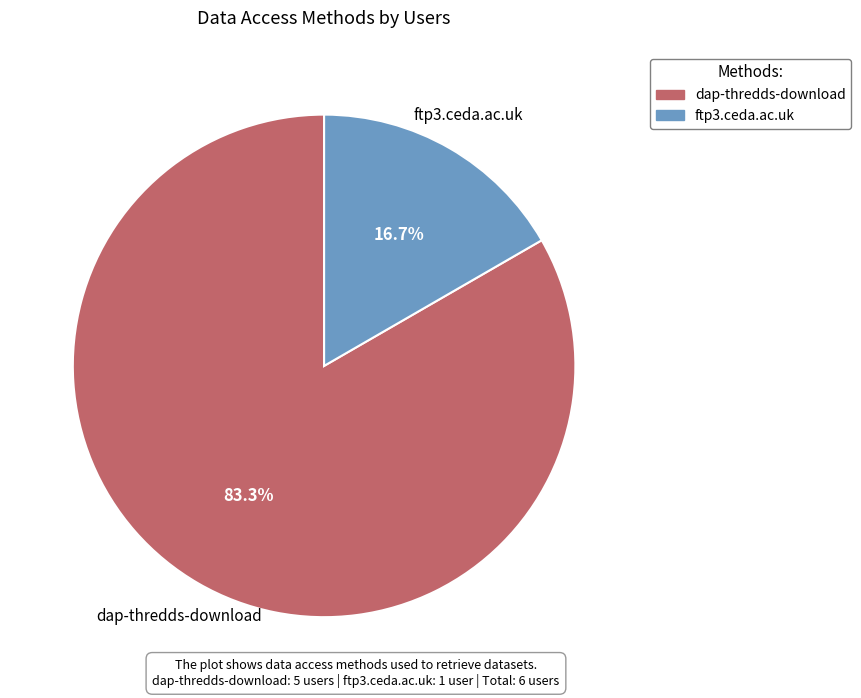

True or false: dap-thredds-download accounts for 83% of the total.

True